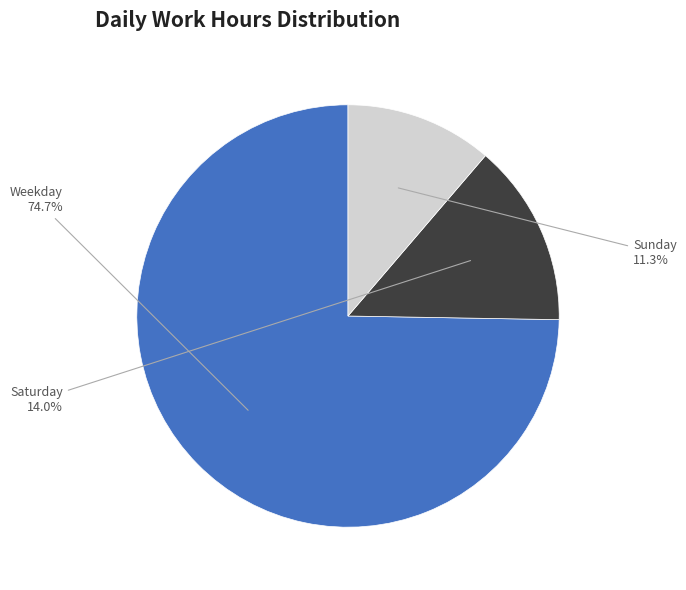

Is there a majority slice in this chart?

Yes